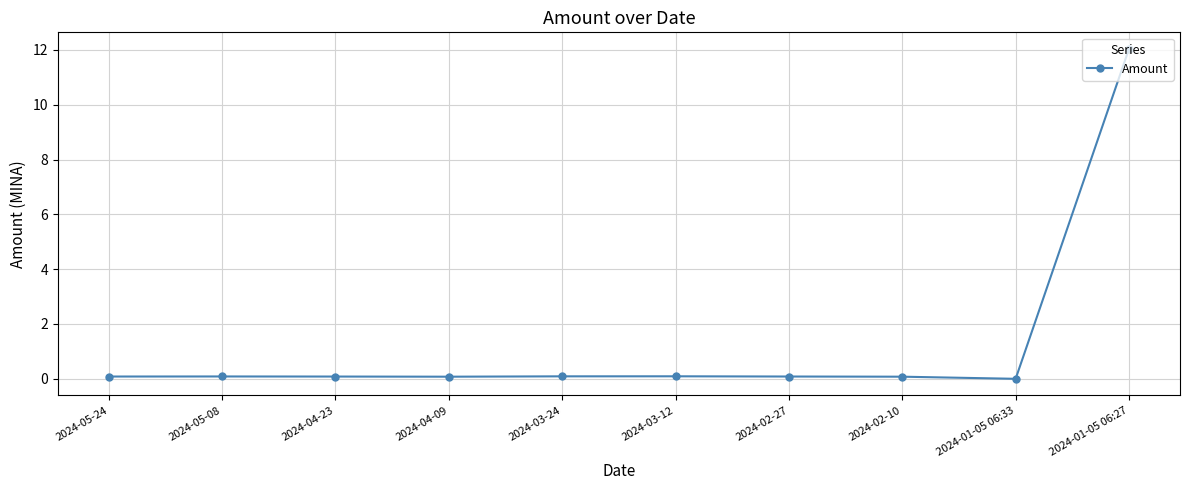

What position from the left is 2024-04-09?

4